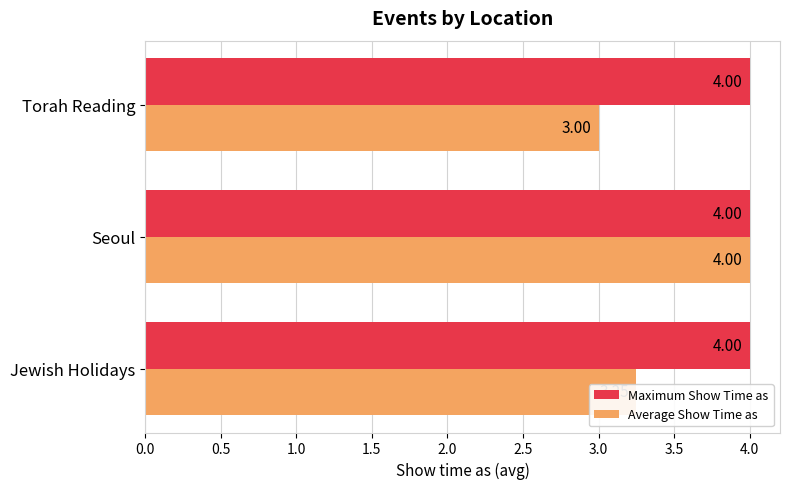

List the labels in order of Average Show Time as value, smallest first.

Torah Reading, Jewish Holidays, Seoul